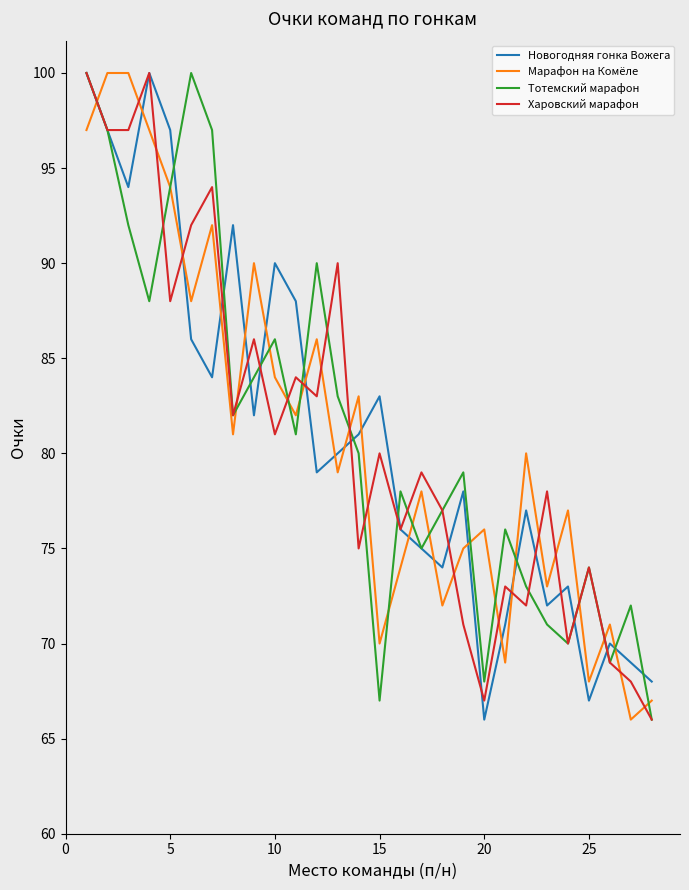

What is the minimum value shown in the chart?

66